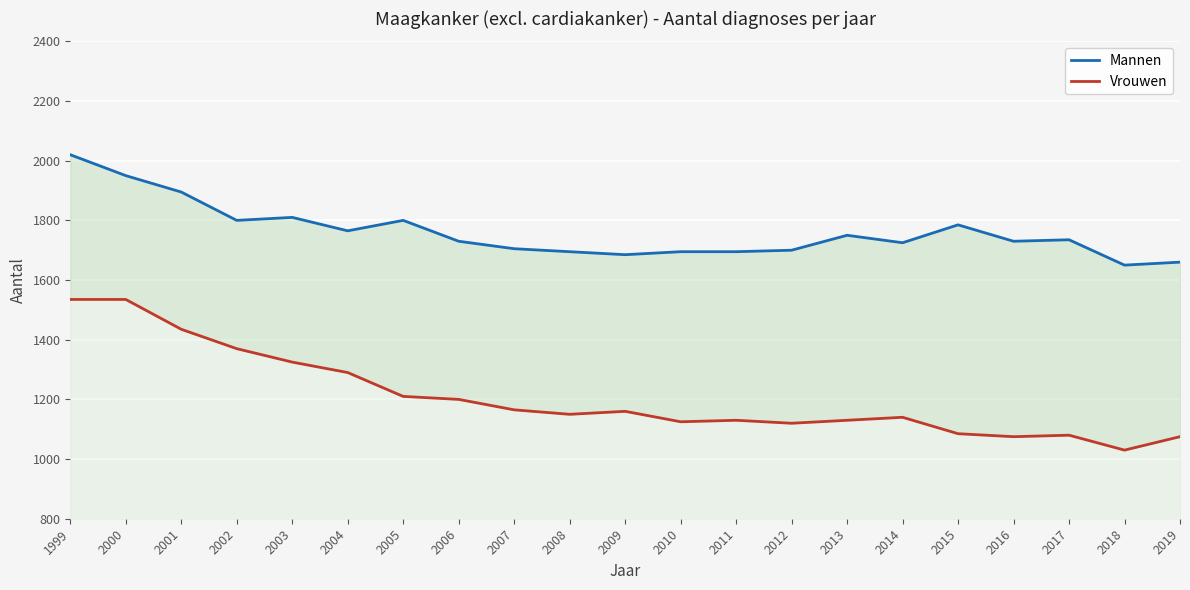

List the labels in order of Mannen value, largest first.

1999, 2000, 2001, 2003, 2002, 2005, 2015, 2004, 2013, 2017, 2006, 2016, 2014, 2007, 2012, 2008, 2010, 2011, 2009, 2019, 2018